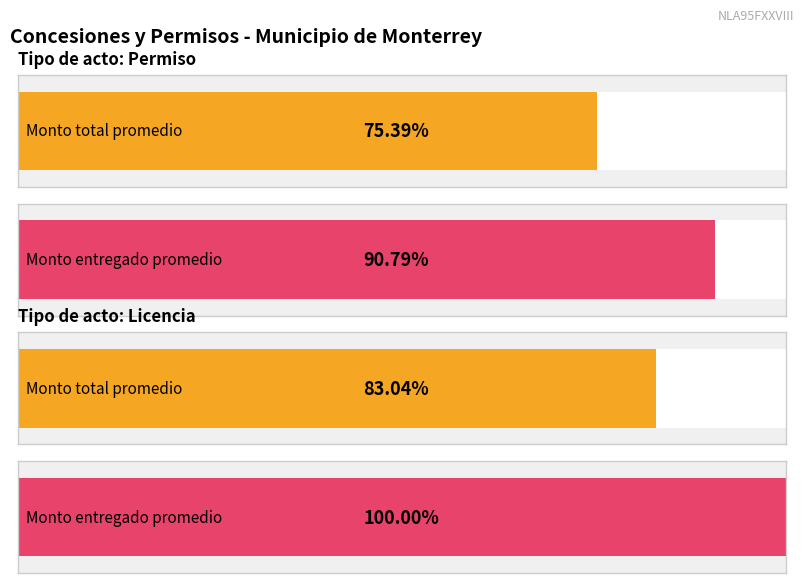

Are the bars horizontal?

Yes